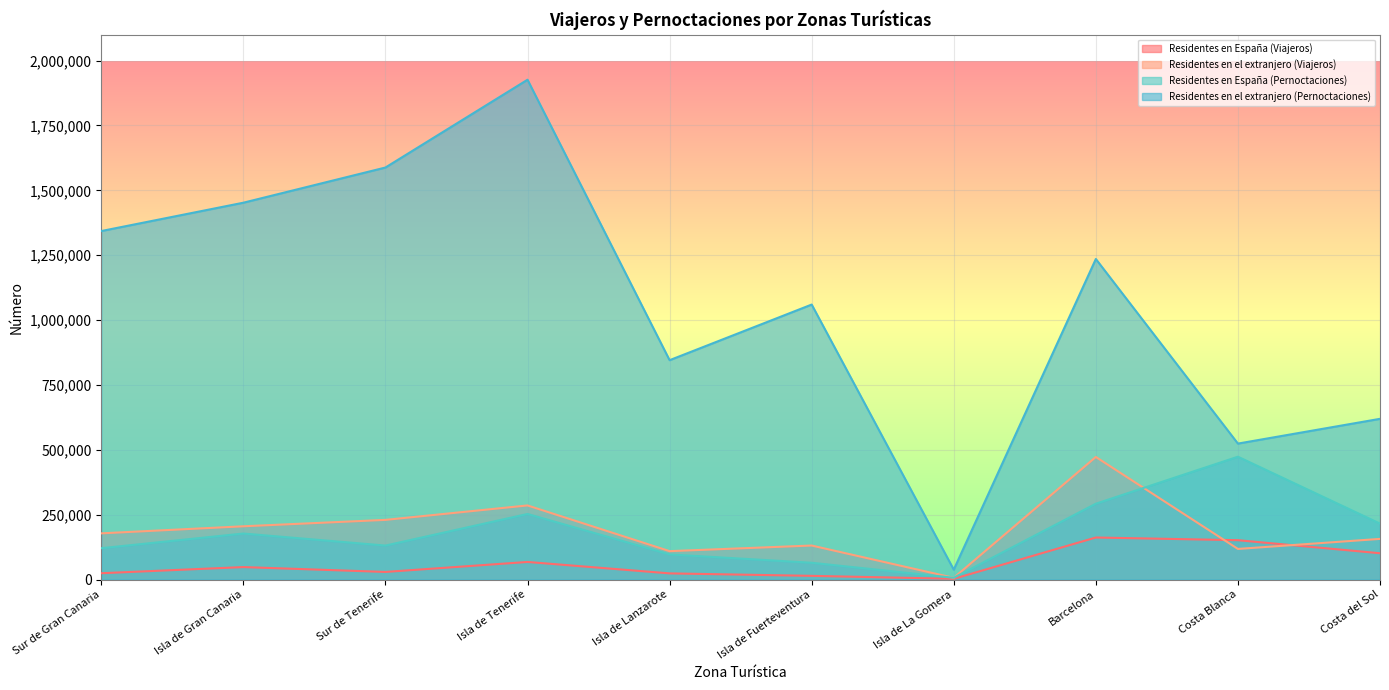

Which category has the highest value across all series?

Isla de Tenerife